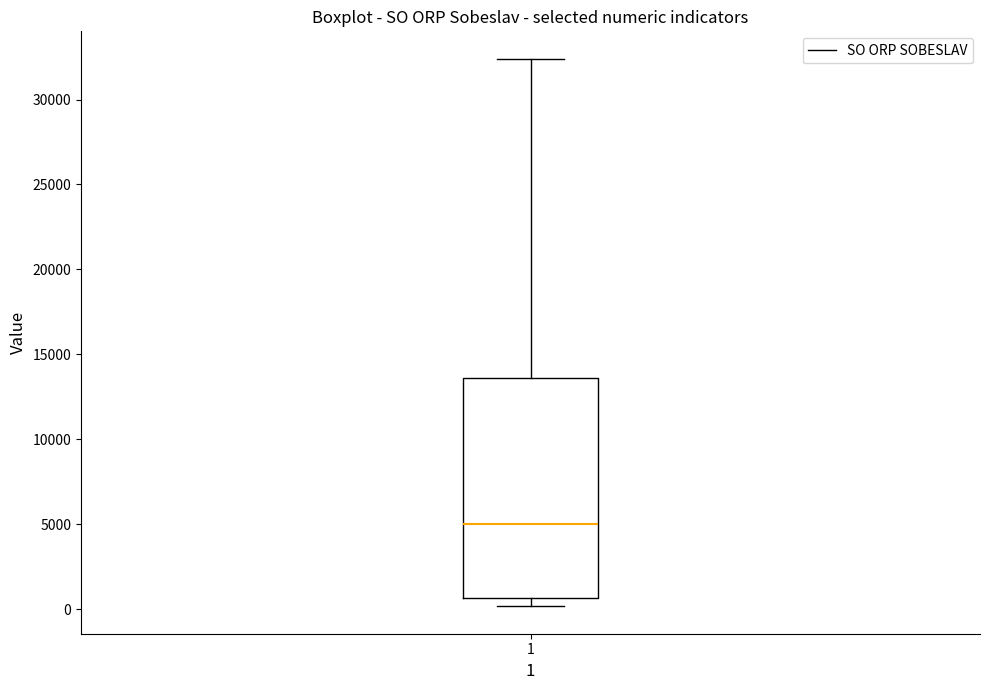

Where is the upper edge of the box at x = 1 on the y-axis? The values are not printed on the chart, so give them approximately, as read against the axis.

13500